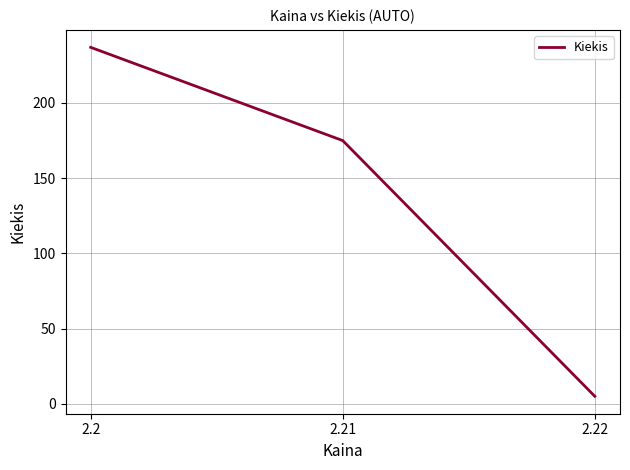

What is the change in value from 2.21 to 2.22?

-170